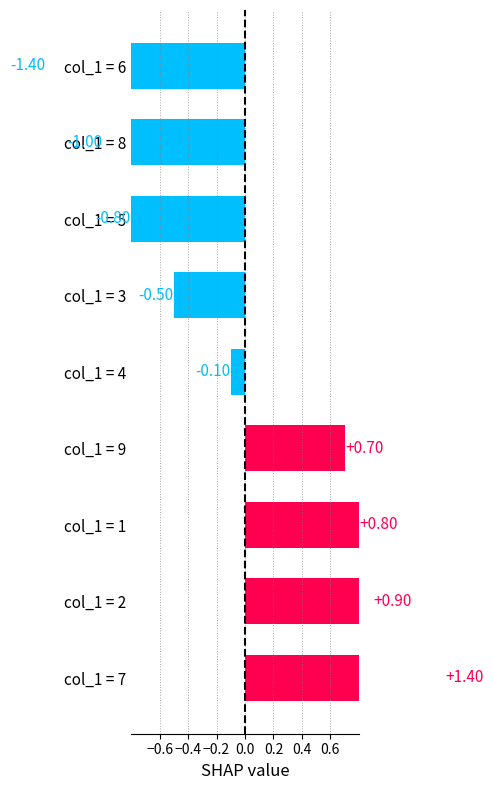

How many data points are less than 0?

5